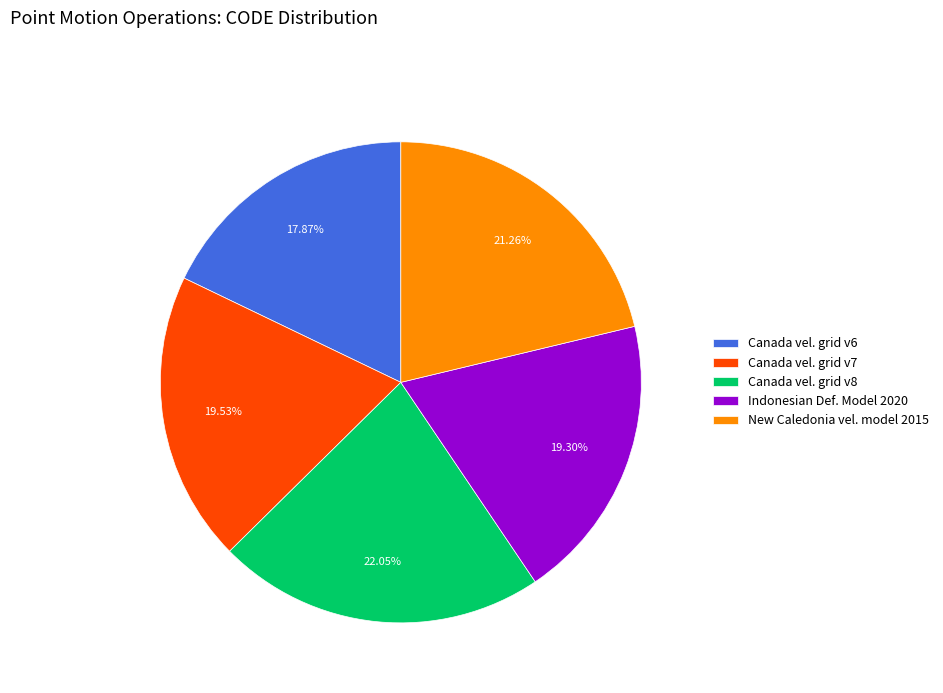

To the nearest percent, what is the average slice percentage?

20%